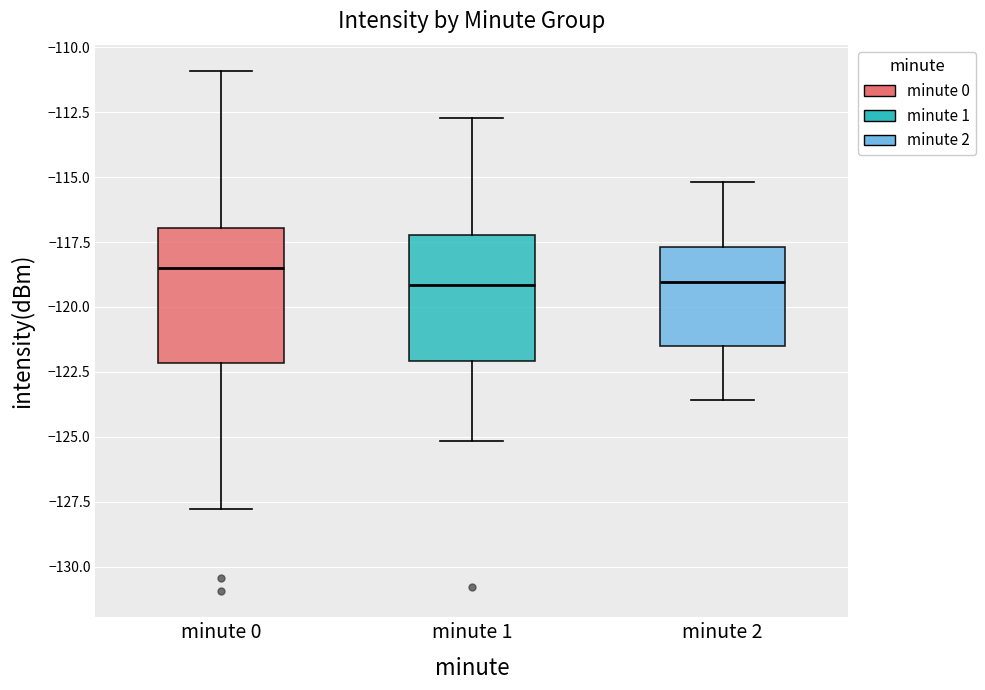

Where is the lower edge of the box for minute 2 on the y-axis? The values are not printed on the chart, so give them approximately, as read against the axis.

-121.5